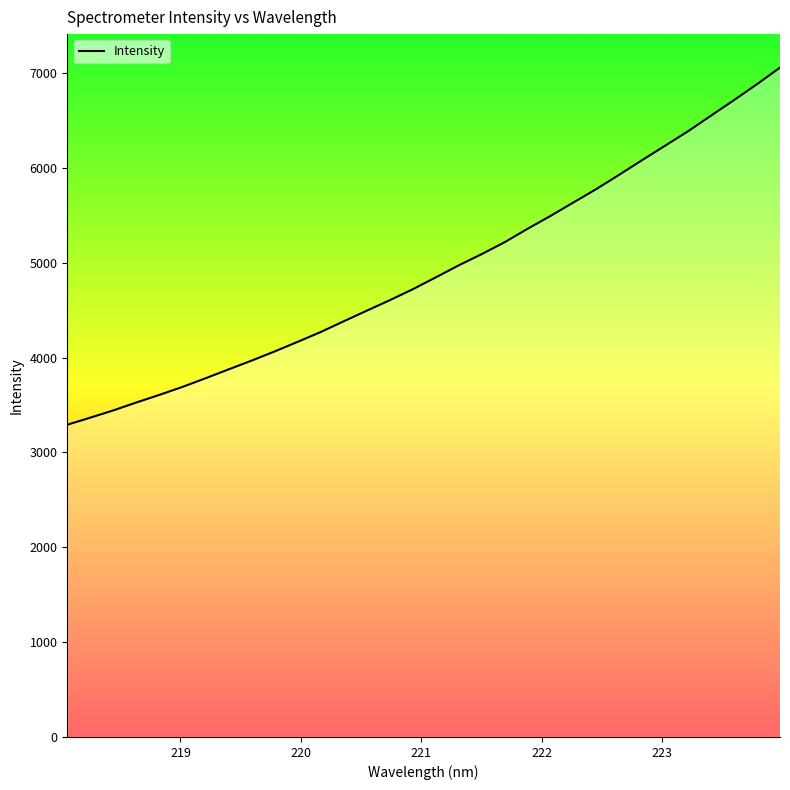

What is the difference between the maximum and minimum values?

3765.1